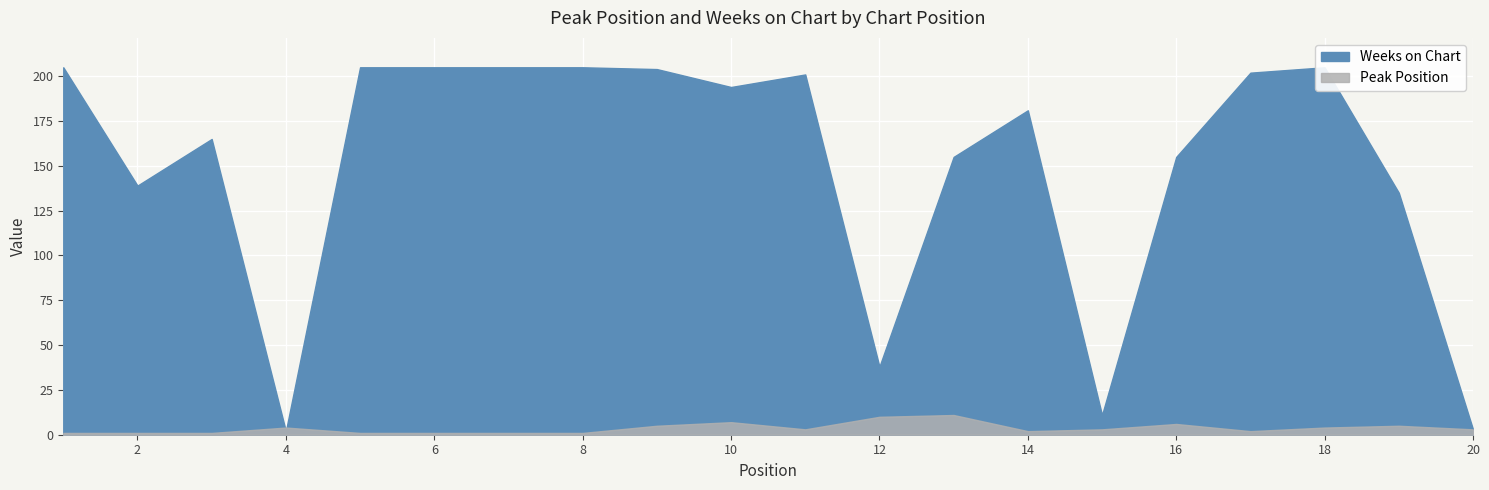

At which category is the sum across all series the highest?

9